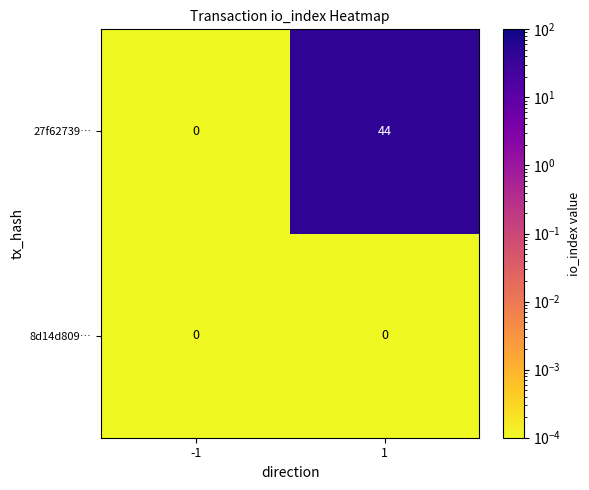

Reading left to right, extract all data points from this chart.

27f62739…: 0	44
8d14d809…: 0	0